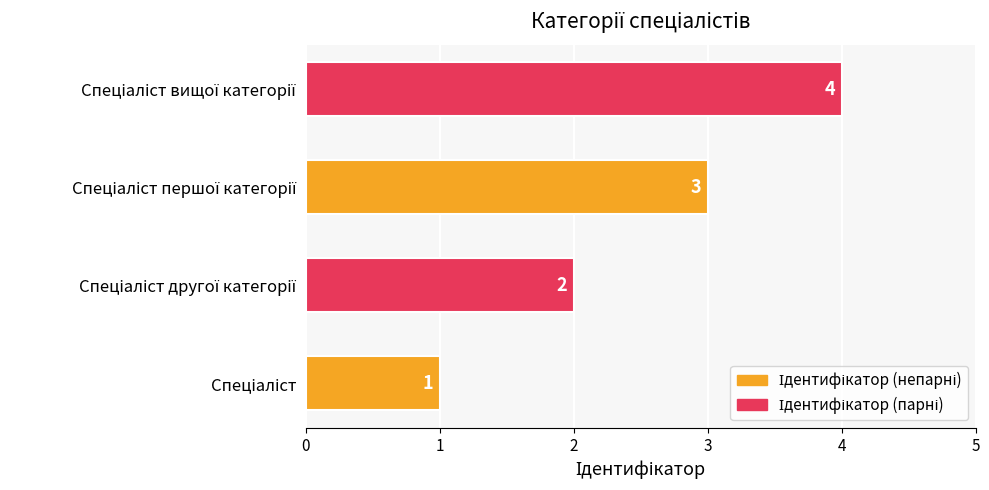

Count the values in the range 2 to 4.

3